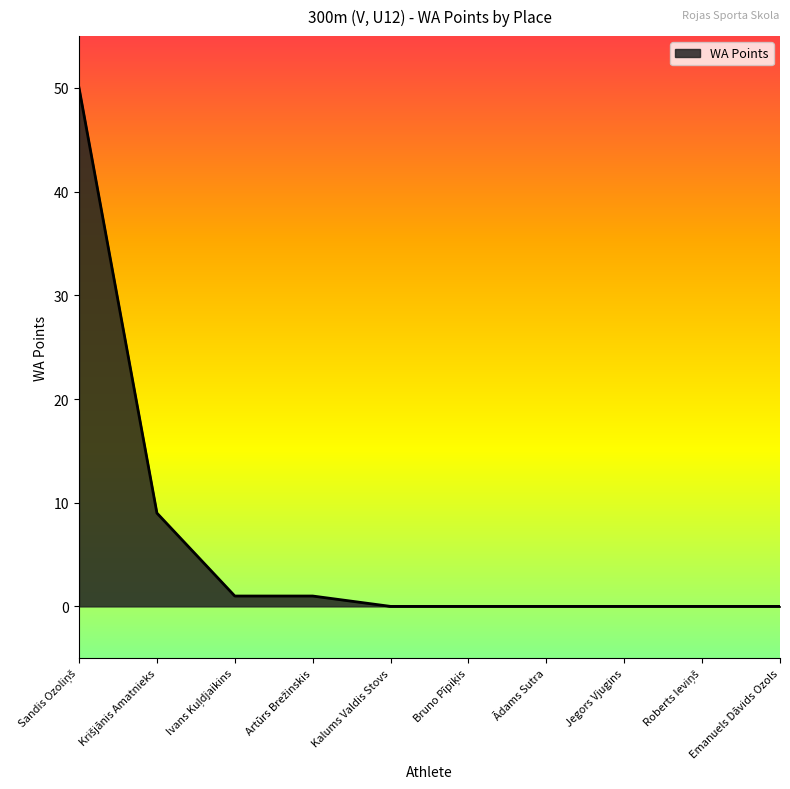

The value at Jegors Vjugins is 0. True or false?

True